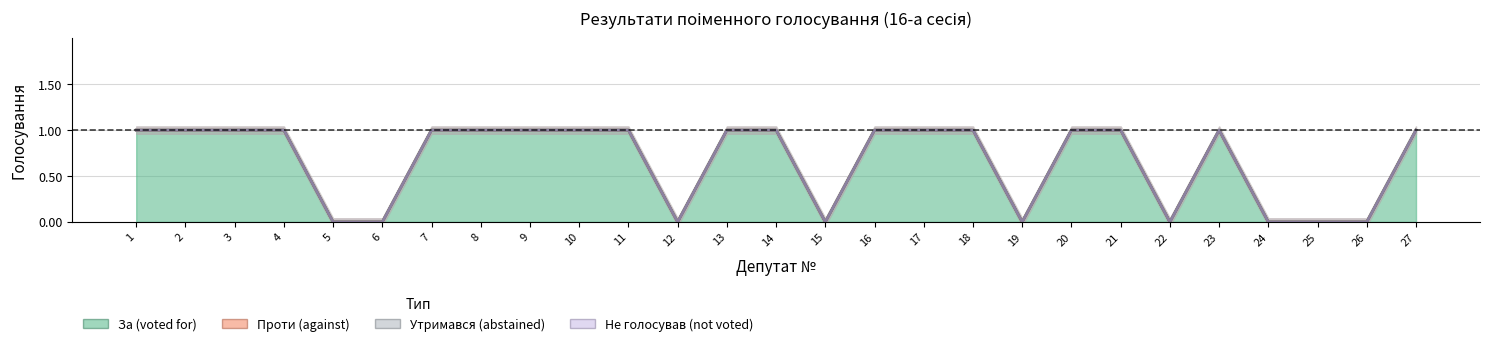

Between 25 and 12, which is larger?

25